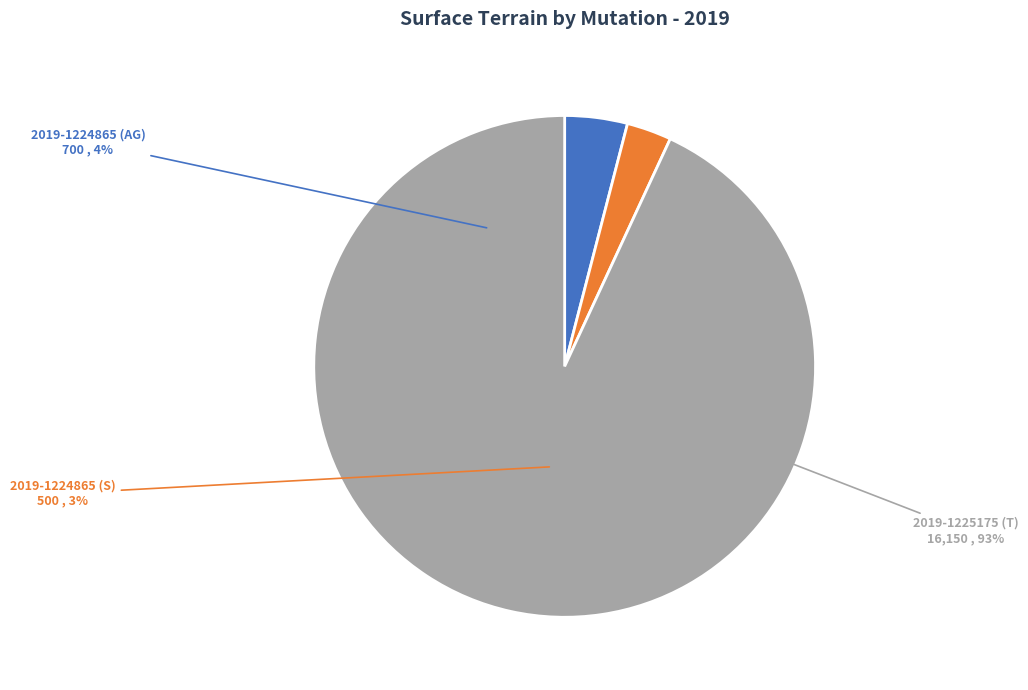

What percentage is the 2019-1225175 (T) slice, to the nearest percent?

93%